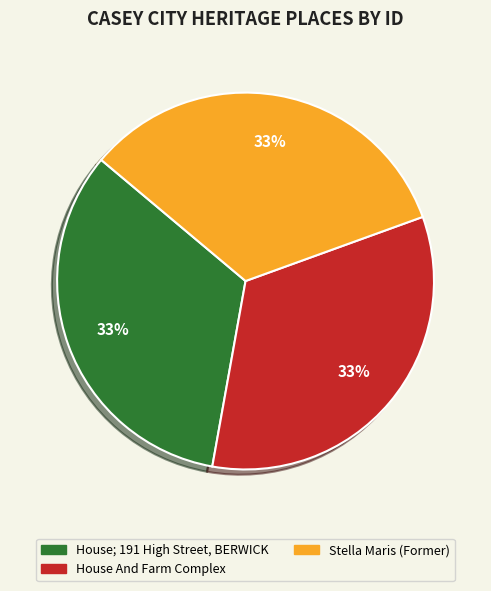

Does Stella Maris (Former) account for over 50% of the chart?

No